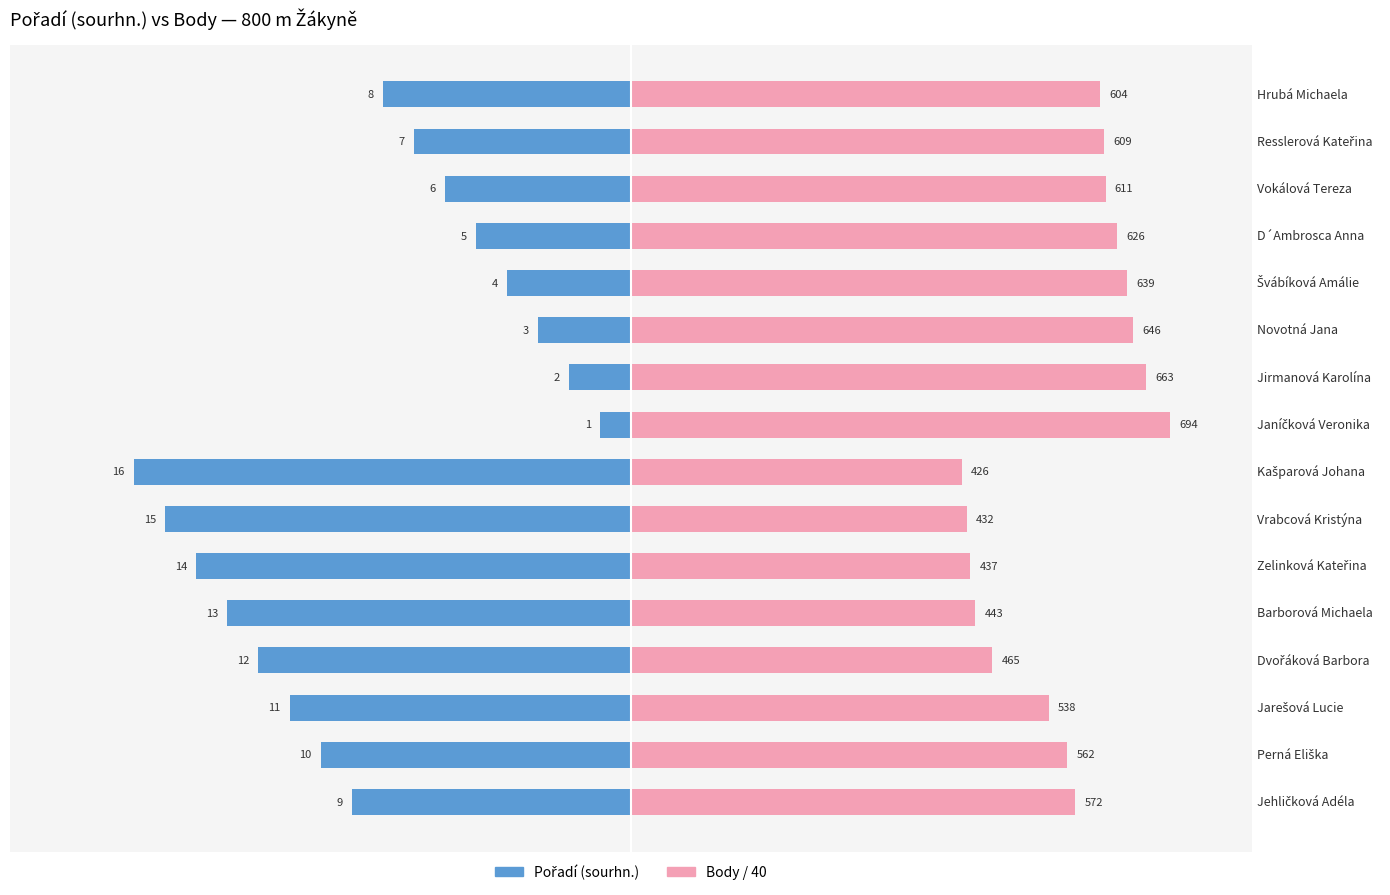

Is the value of Body / 40 at Resslerová Kateřina greater than the value of Pořadí (sourhn.) at Jirmanová Karolína?

Yes